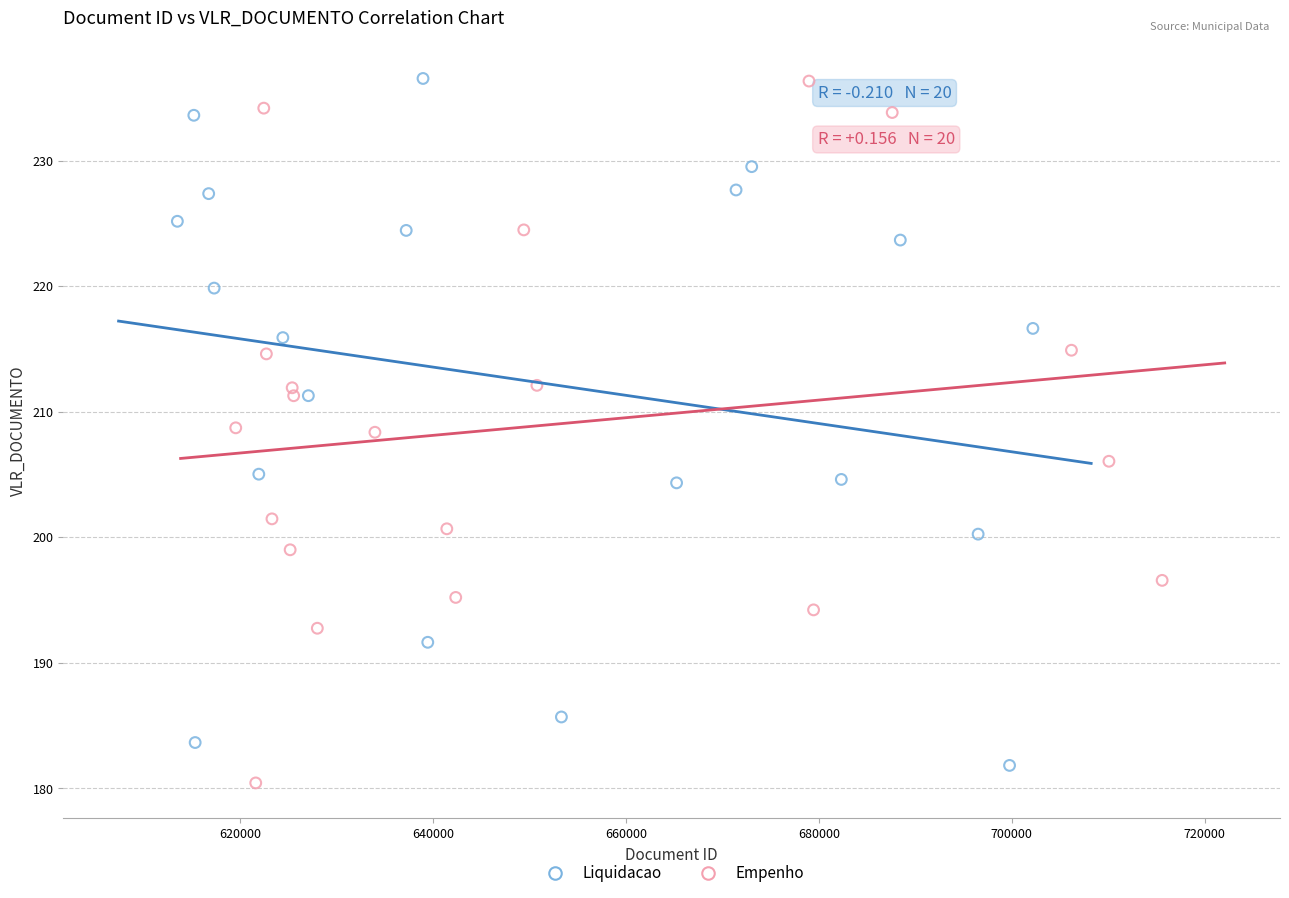

What are all the series names shown in the legend?

Liquidacao, Empenho